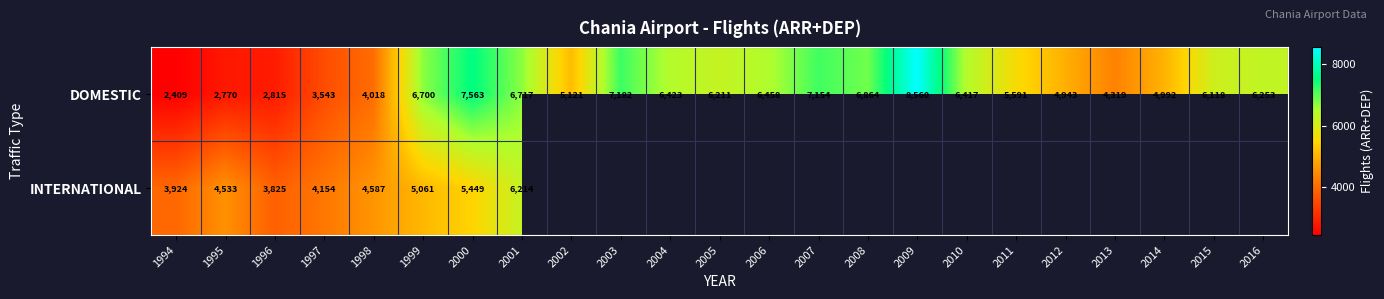

Between 2000 and 2001, which series saw the biggest shift?

DOMESTIC